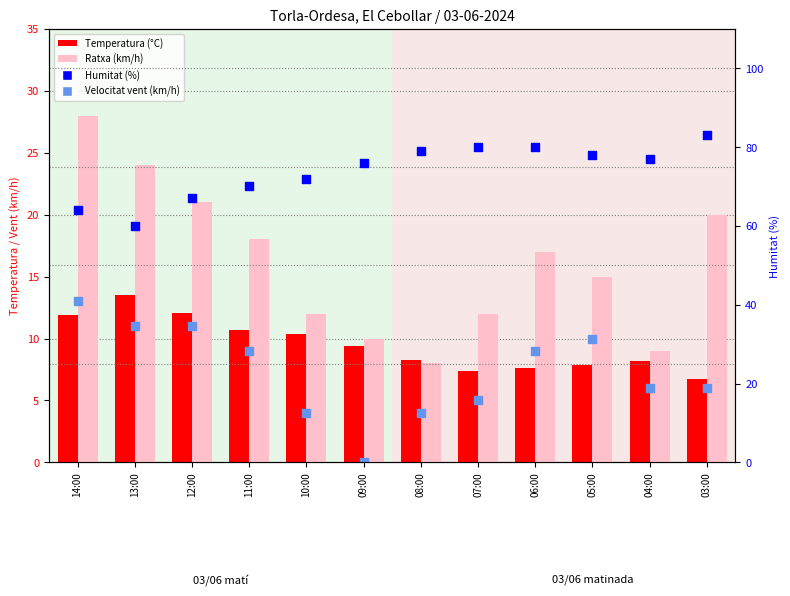

Which series contains the lowest Y value?

Velocitat vent (km/h)